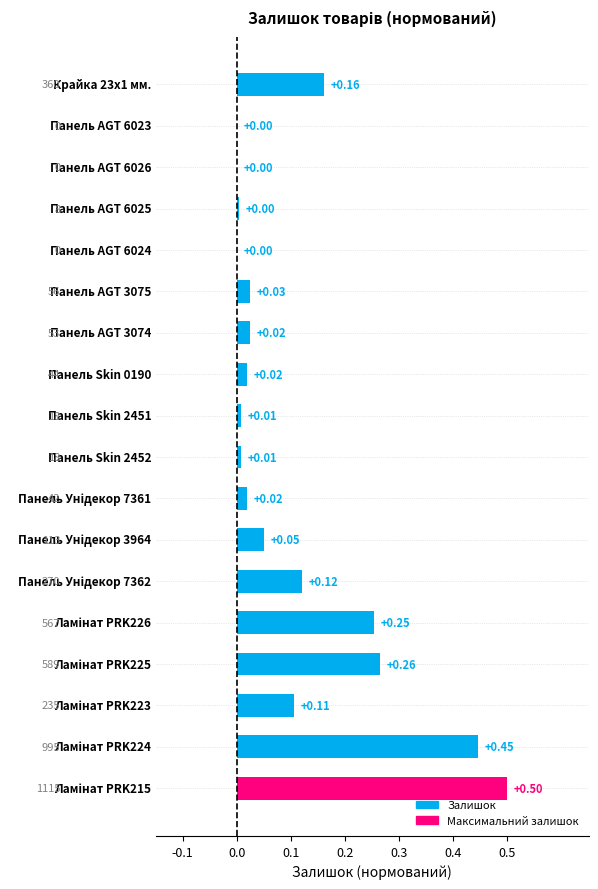

How many series are shown in this chart?

1